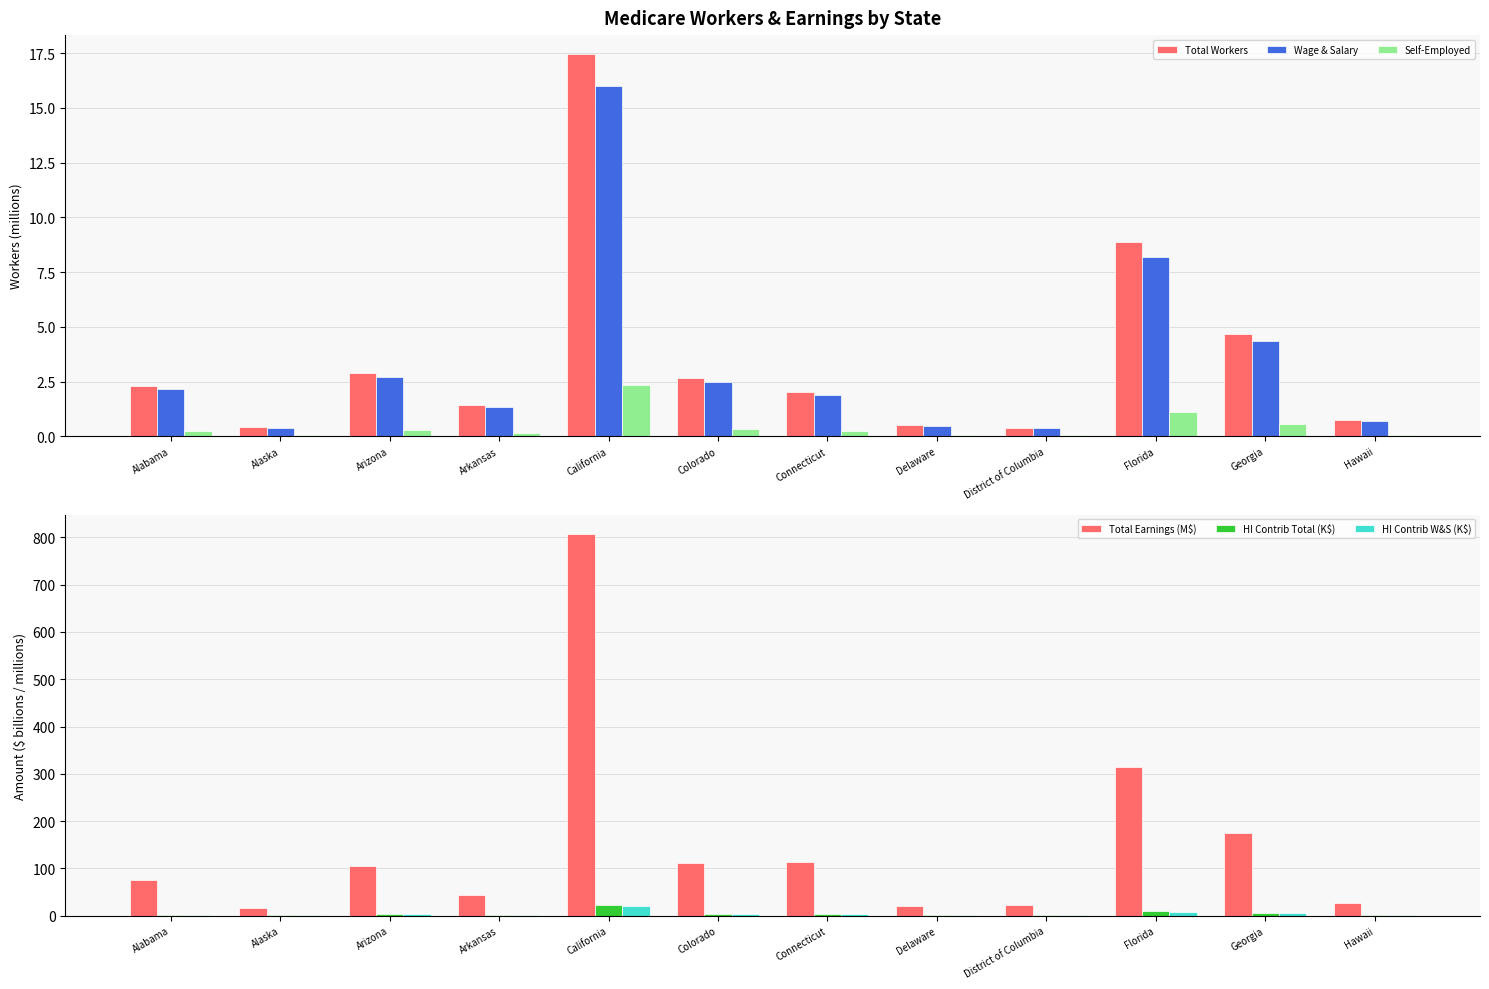

Between Connecticut and Colorado, which is larger?

Colorado